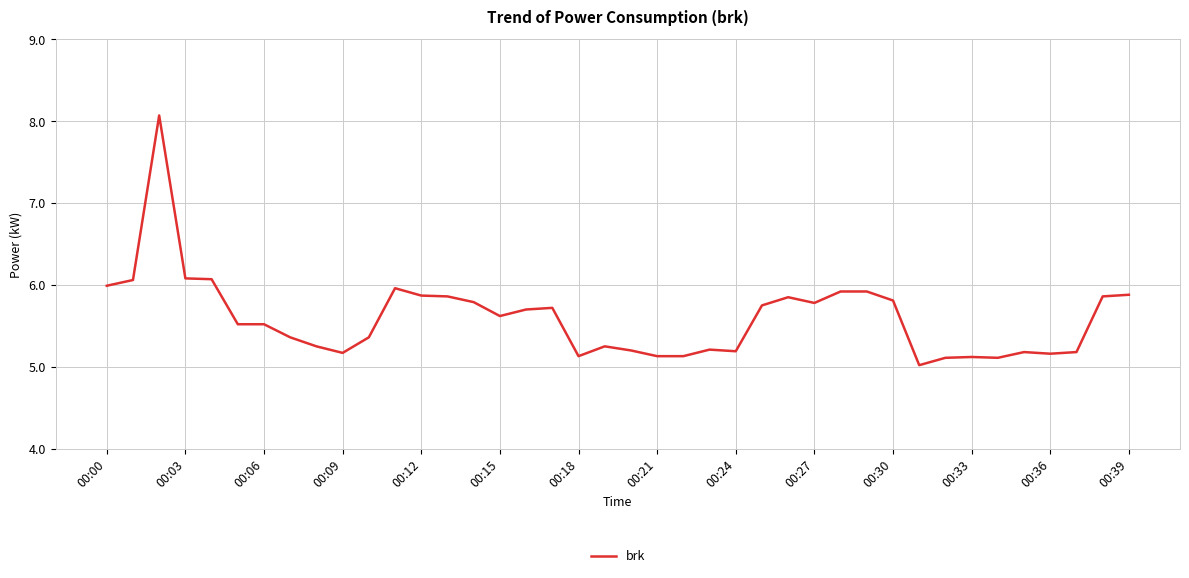

What is the maximum value shown in the chart?

8.1